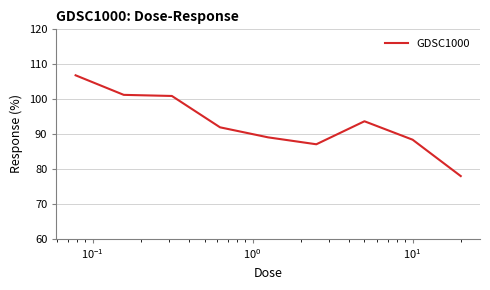

What is the maximum value shown in the chart?

106.8